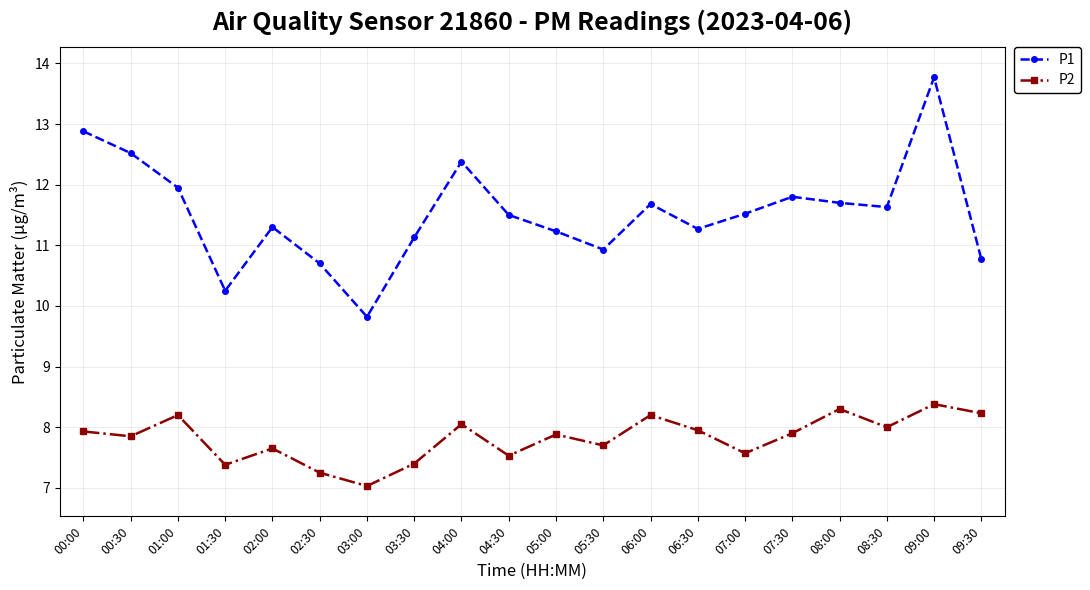

What is the sum of the P2 values at 01:30 and 06:00?

15.6